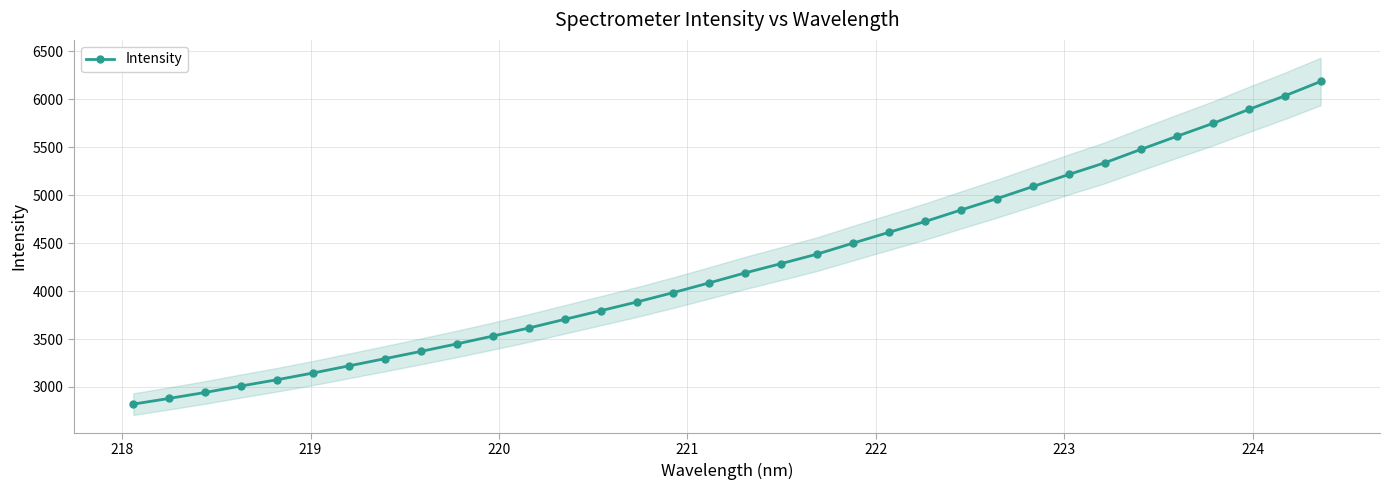

What is the highest value of the Intensity series?

6183.6